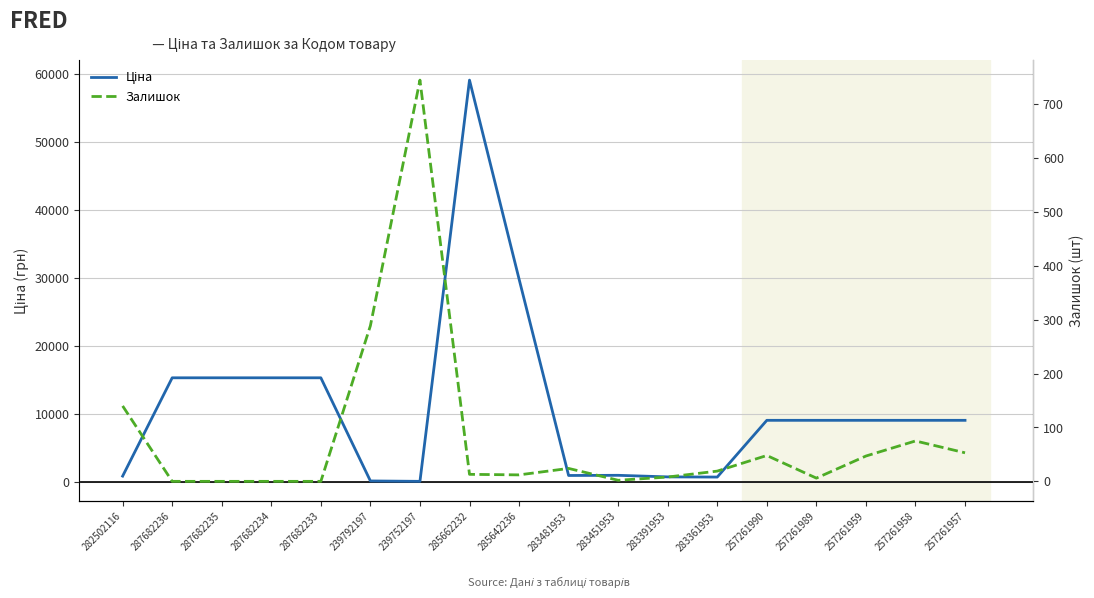

The Залишок series shows 2.7 at 285662232. True or false?

False